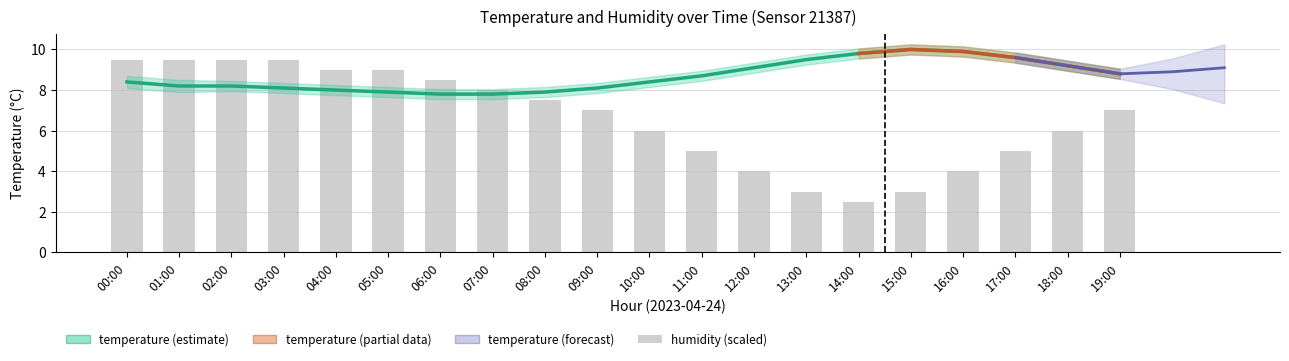

Reading left to right, list all the values displayed in this chart.

temperature: 8.4	8.2	8.2	8.1	8.0	7.9	7.8	7.8	7.9	8.1	8.4	8.7	9.1	9.5	9.8	10.0	9.9	9.6	9.2	8.8
humidity: 9.5	9.5	9.5	9.5	9.0	9.0	8.5	8.0	7.5	7.0	6.0	5.0	4.0	3.0	2.5	3.0	4.0	5.0	6.0	7.0